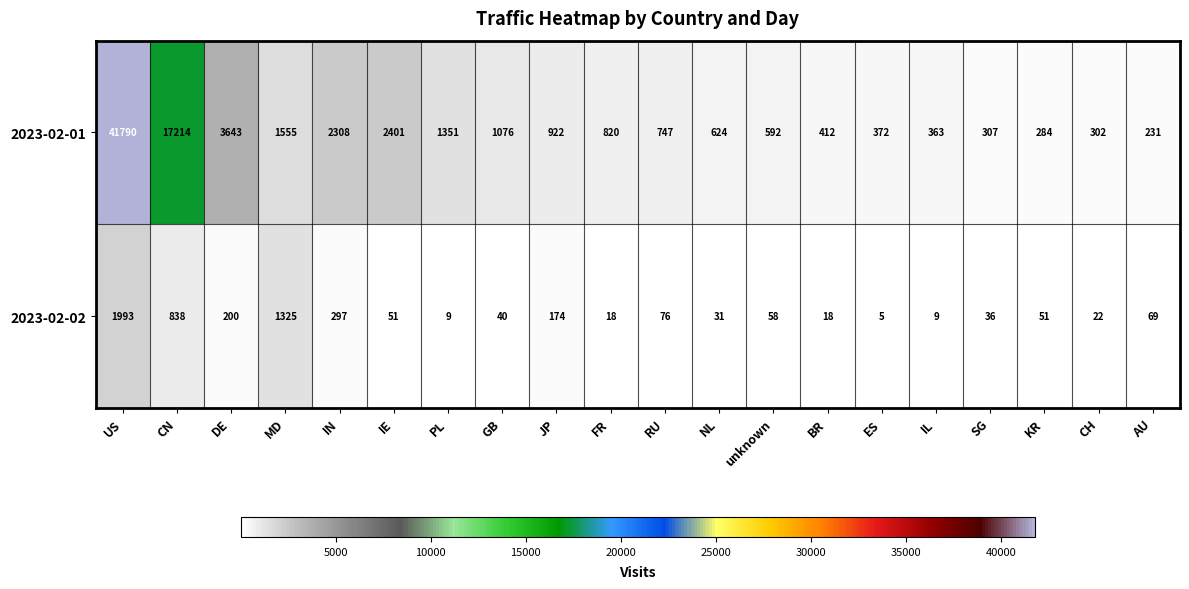

At how many categories does at least one series exceed 41778?

1